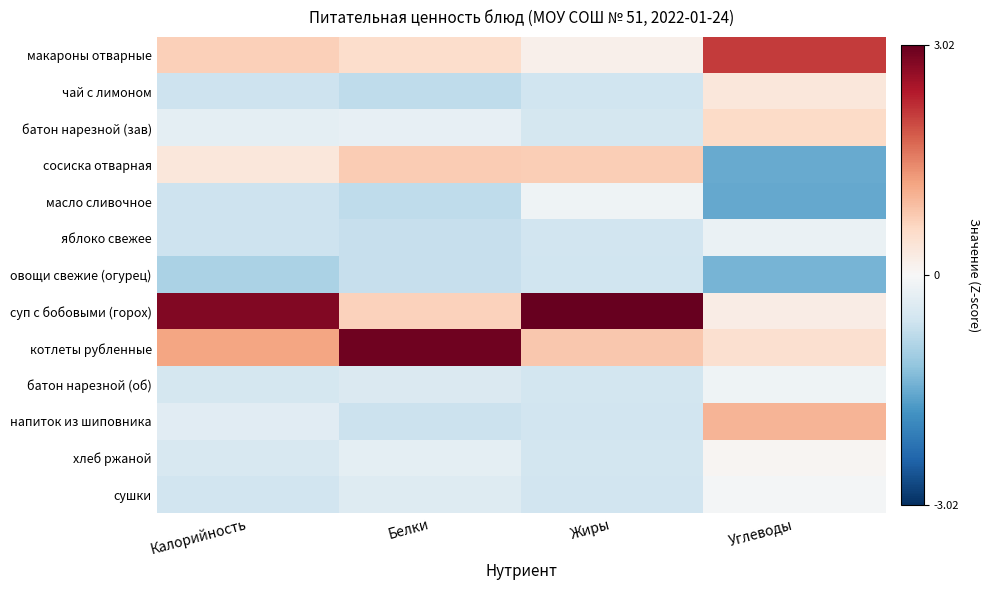

Reading left to right, extract all data points from this chart.

макароны отварные: Калорийность=0.7	Белки=0.5	Жиры=0.2	Углеводы=2.1
чай с лимоном: Калорийность=-0.6	Белки=-0.8	Жиры=-0.6	Углеводы=0.3
батон нарезной (зав): Калорийность=-0.3	Белки=-0.3	Жиры=-0.5	Углеводы=0.6
сосиска отварная: Калорийность=0.3	Белки=0.8	Жиры=0.7	Углеводы=-1.5
масло сливочное: Калорийность=-0.6	Белки=-0.8	Жиры=-0.1	Углеводы=-1.5
яблоко свежее: Калорийность=-0.6	Белки=-0.7	Жиры=-0.6	Углеводы=-0.2
овощи свежие (огурец): Калорийность=-1.0	Белки=-0.7	Жиры=-0.6	Углеводы=-1.4
суп с бобовыми (горох): Калорийность=2.8	Белки=0.7	Жиры=3.0	Углеводы=0.2
котлеты рубленные: Калорийность=1.2	Белки=2.9	Жиры=0.8	Углеводы=0.5
батон нарезной (об): Калорийность=-0.5	Белки=-0.4	Жиры=-0.6	Углеводы=-0.1
напиток из шиповника: Калорийность=-0.3	Белки=-0.6	Жиры=-0.6	Углеводы=1.0
хлеб ржаной: Калорийность=-0.5	Белки=-0.3	Жиры=-0.6	Углеводы=0.1
сушки: Калорийность=-0.6	Белки=-0.4	Жиры=-0.6	Углеводы=-0.1